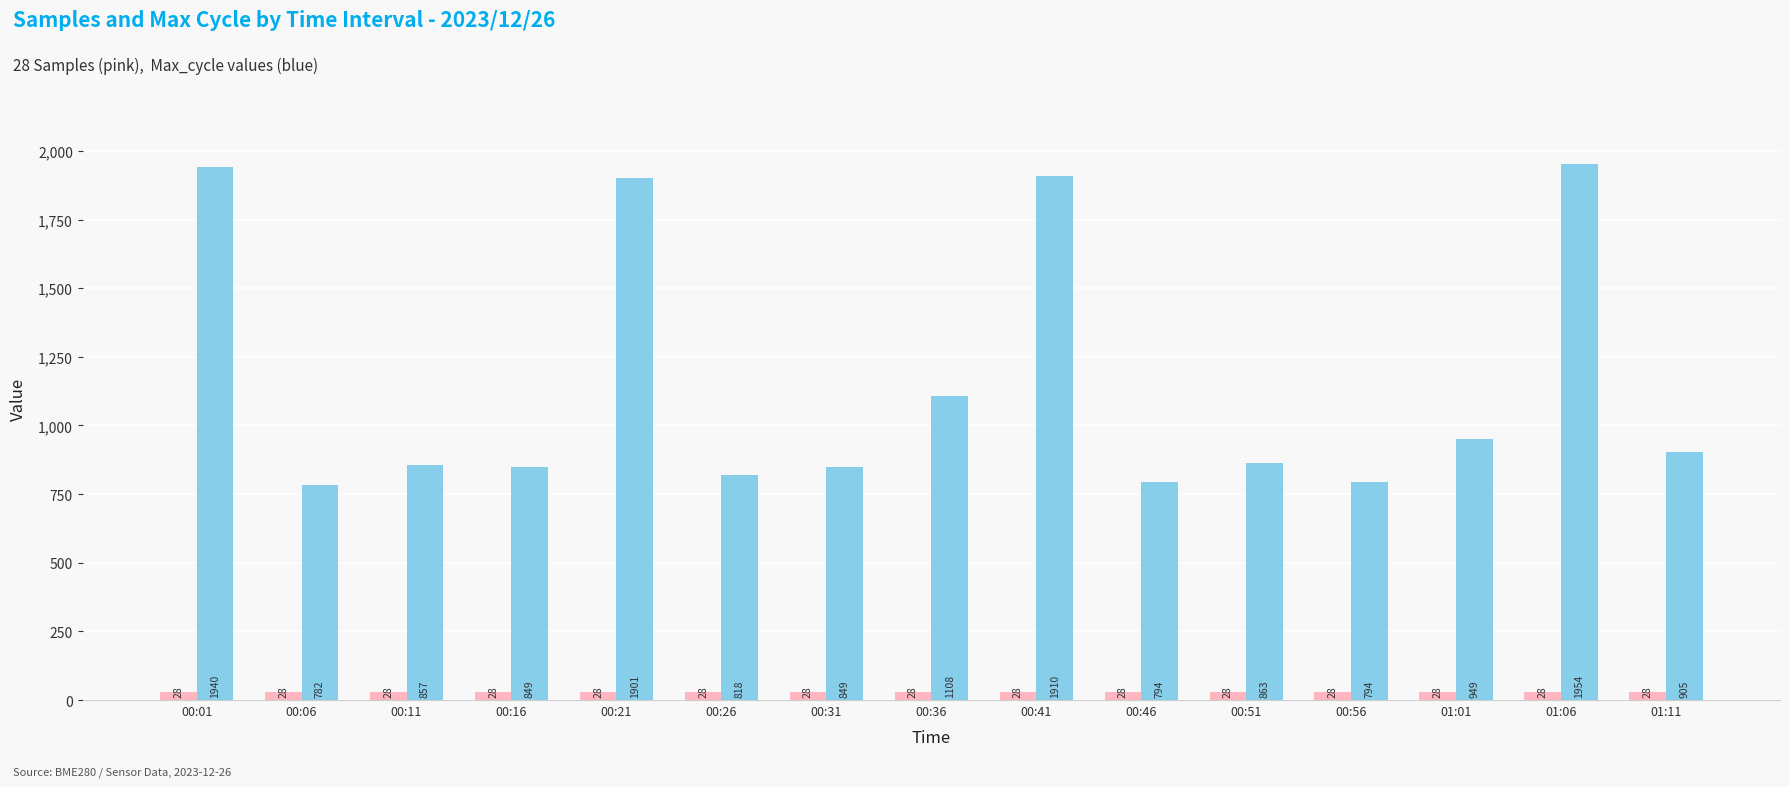

At which category is the sum across all series the highest?

01:06